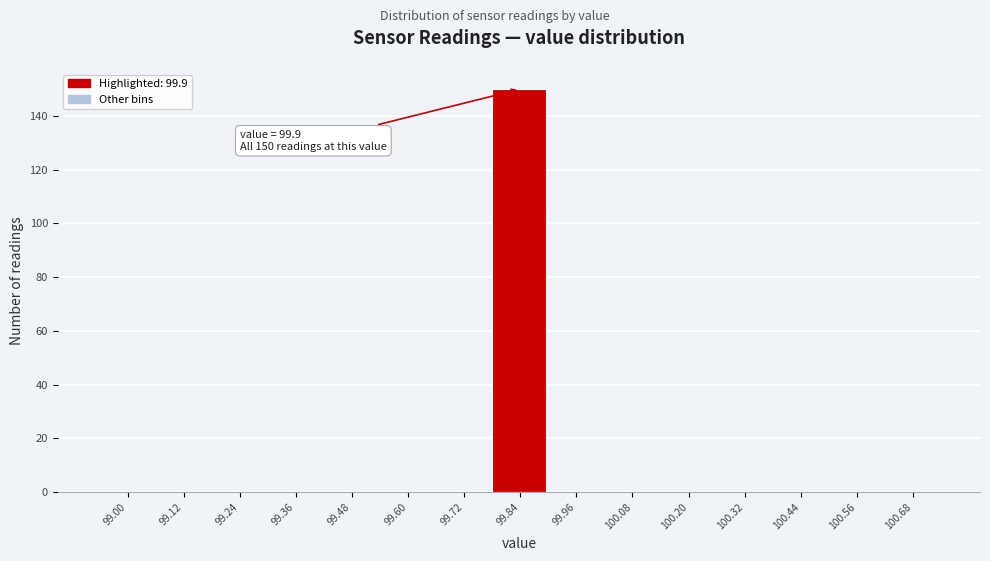

Reading left to right, transcribe all the data shown in this chart.

99.00=0	99.12=0	99.24=0	99.36=0	99.48=0	99.60=0	99.72=0	99.84=150	99.96=0	100.08=0	100.20=0	100.32=0	100.44=0	100.56=0	100.68=0